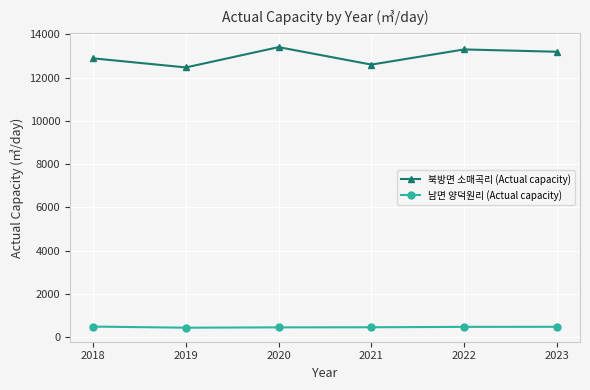

How many distinct data groups are displayed?

2